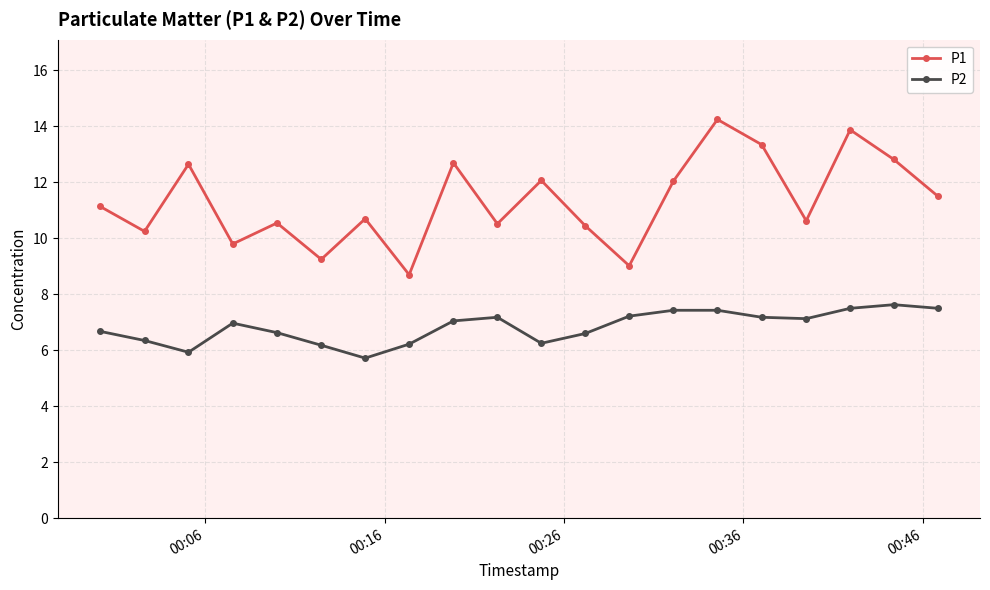

What is the difference between the second highest and second lowest values in the P2 series?

1.6